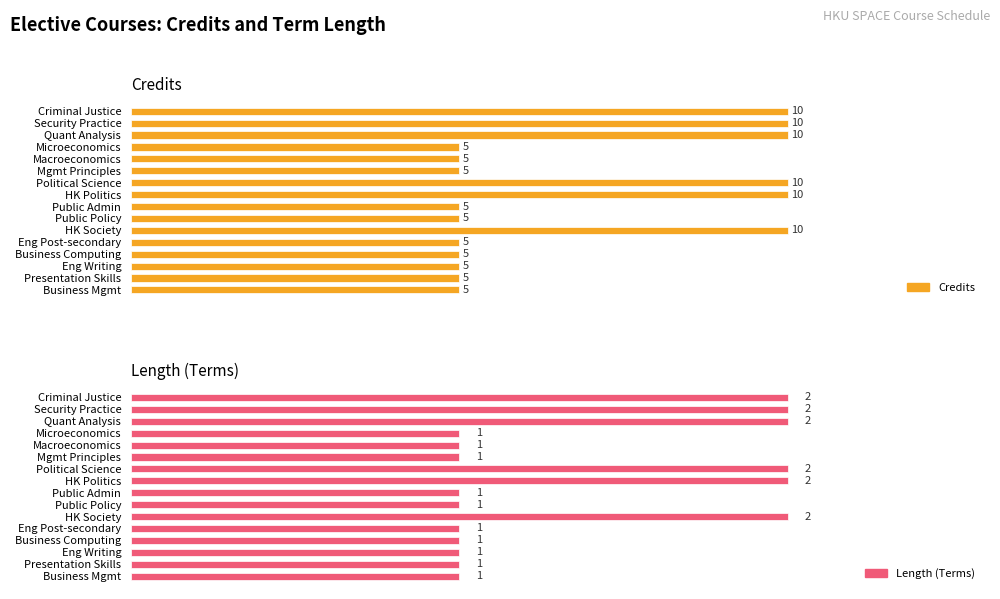

How many data points does each series have?

16